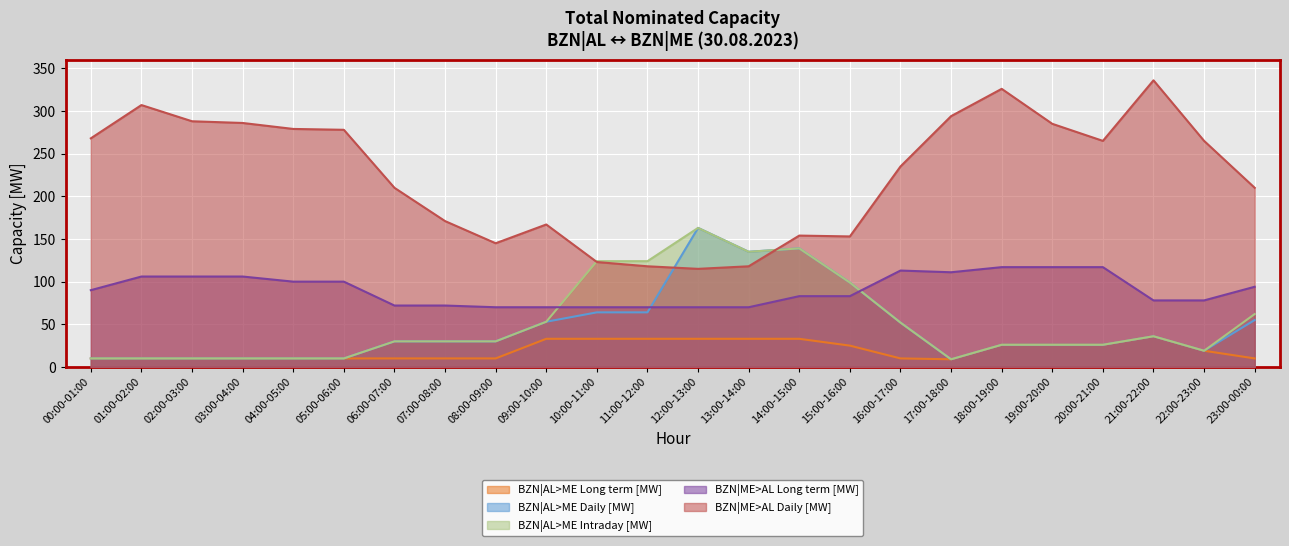

Between 18:00-19:00 and 01:00-02:00, which is larger?

18:00-19:00